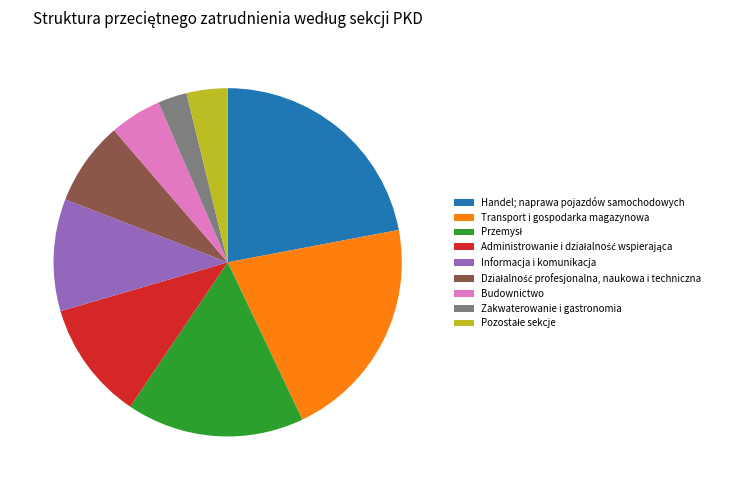

Which slice is the smallest?

Zakwaterowanie i gastronomia